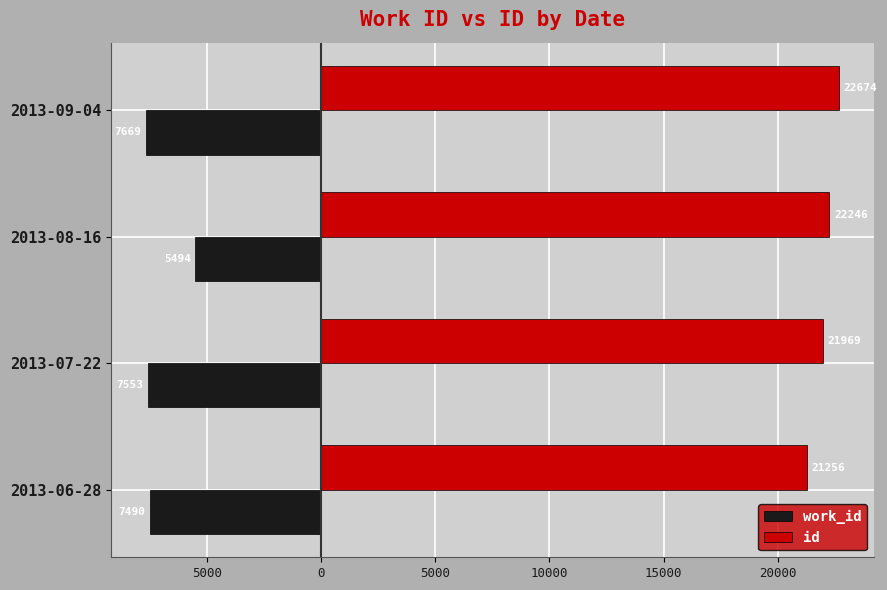

What is the minimum value shown in the chart?

-7669